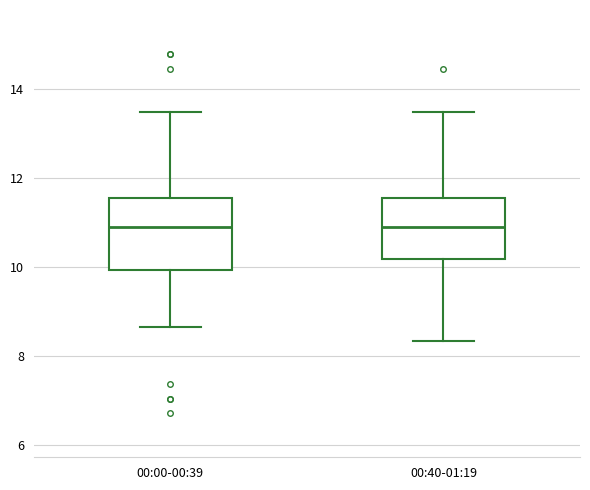

Reading left to right, transcribe this box plot: for each box, give where its median line is, the range the box spans, and where its two whiskers end, as read against the y-axis. The values are not printed on the chart, so give them approximately, as read against the axis.

00:00-00:39: median 11.0, box 10.0 to 11.6, whiskers 8.6 to 13.4
00:40-01:19: median 11.0, box 10.2 to 11.6, whiskers 8.4 to 13.4